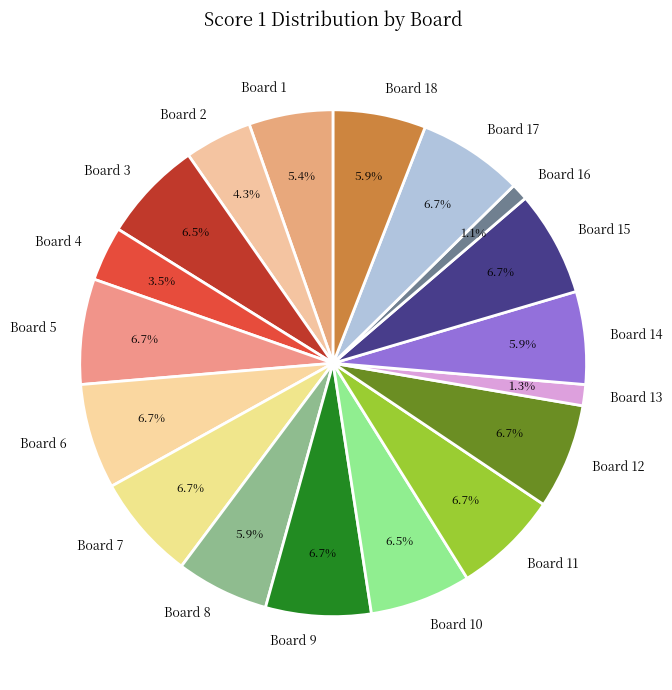

Is the sum of Board 8 and Board 16 greater than half?

No